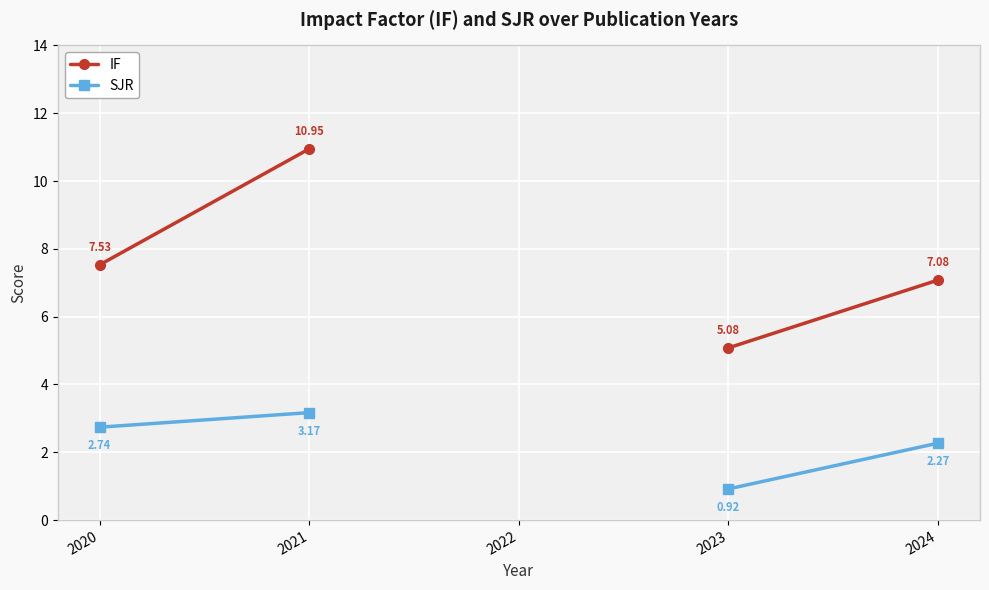

At how many categories does at least one series exceed 1?

4